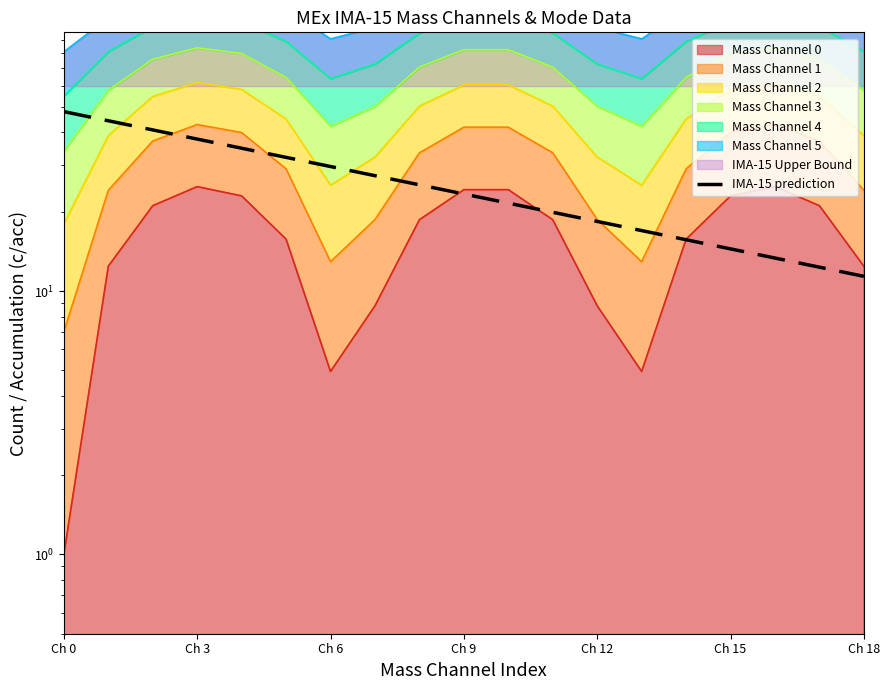

Where does the data first go above 23?

Ch 0